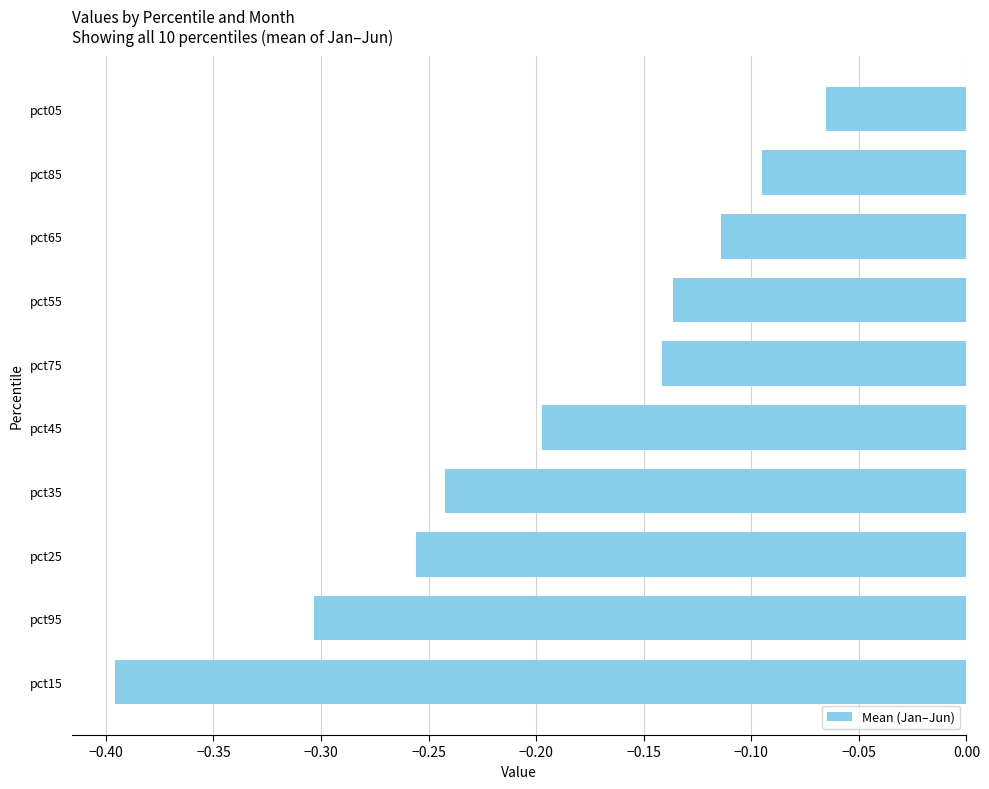

What is the difference between the maximum and second lowest values?

0.2